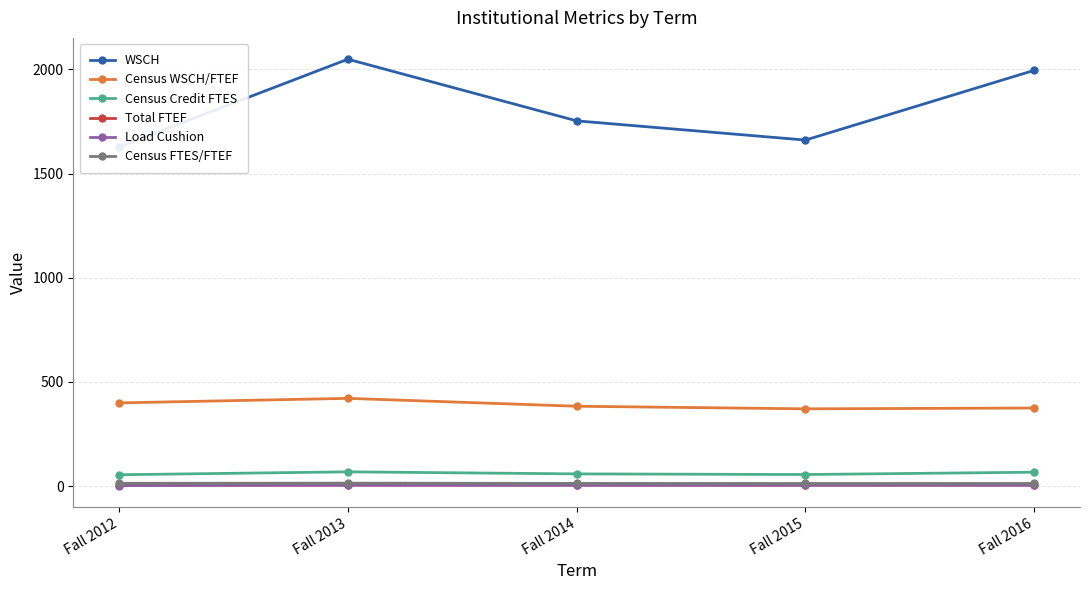

The value of WSCH at Fall 2013 is 3293.8. True or false?

False